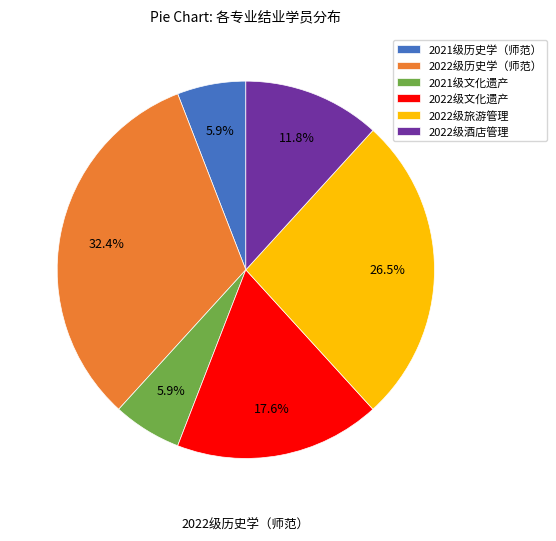

Is the sum of 2022级历史学（师范） and 2022级旅游管理 greater than half?

Yes